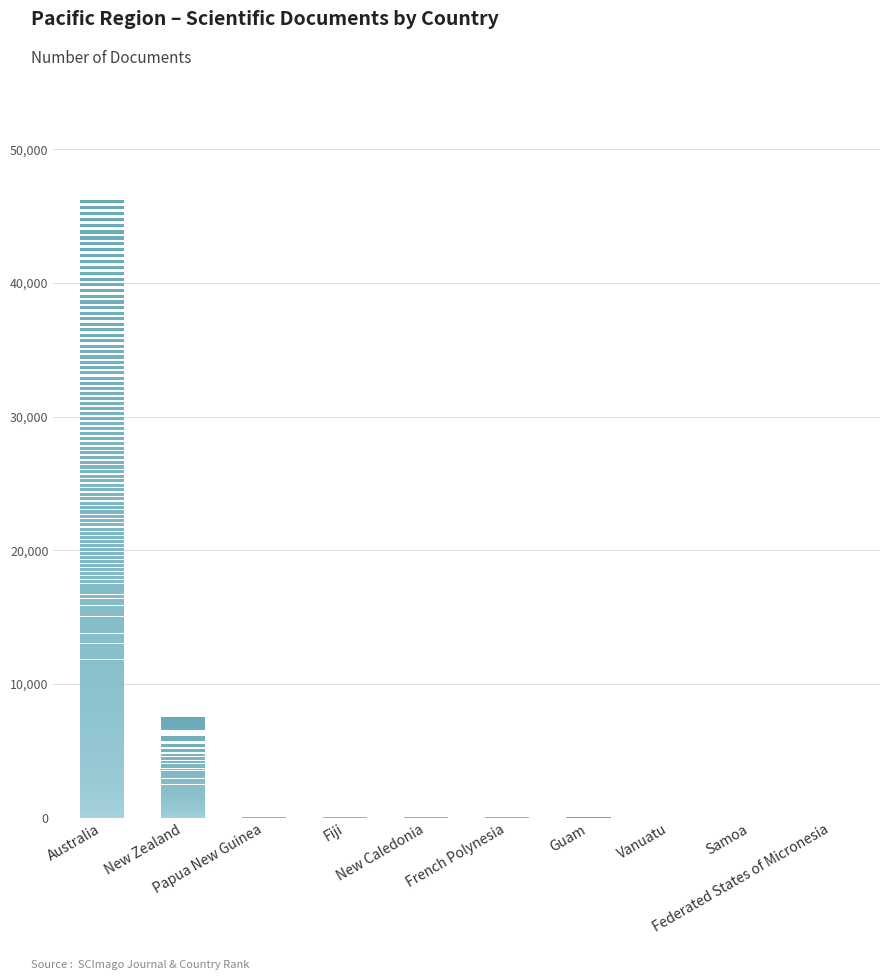

What is the greatest value displayed?

46437